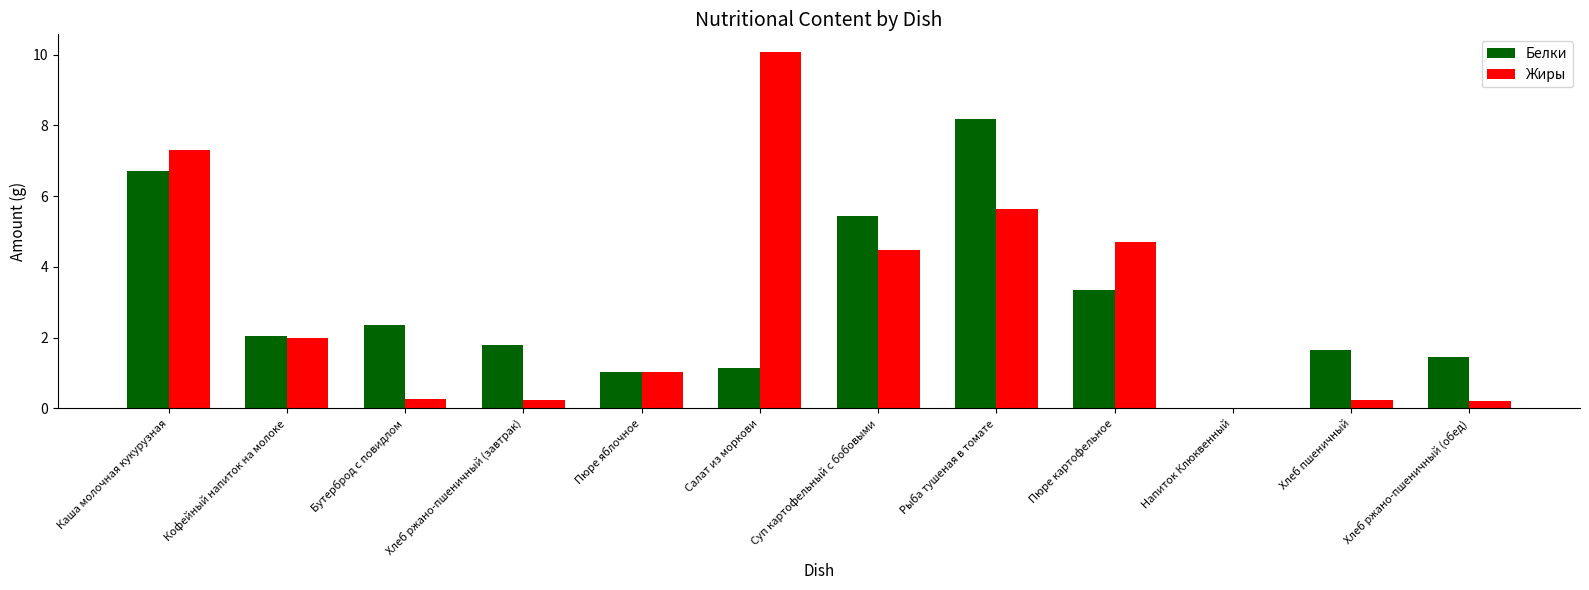

Between Бутерброд с повидлом and Суп картофельный с бобовыми, which series saw the biggest shift?

Жиры